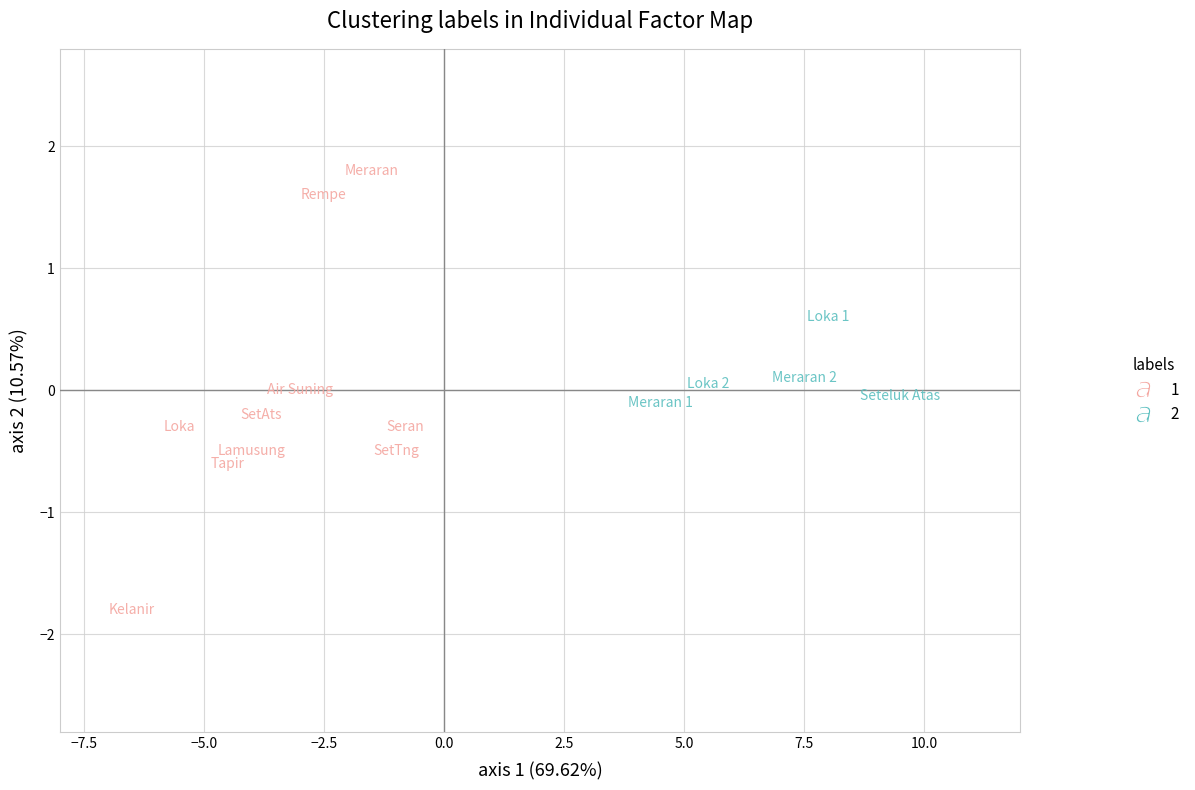

What are all the series names shown in the legend?

1, 2